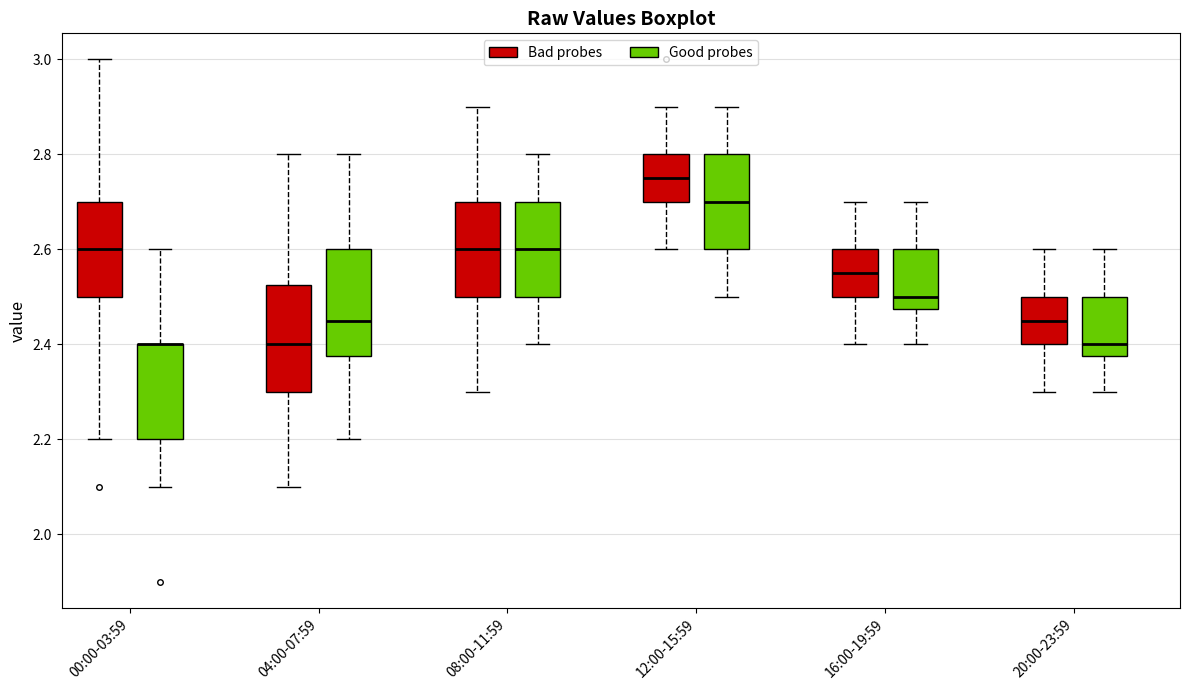

Reading left to right, transcribe this box plot: for each box, give where its median line is, the range the box spans, and where its two whiskers end, as read against the y-axis. The values are not printed on the chart, so give them approximately, as read against the axis.

00:00-03:59 (Bad probes): median 2.60, box 2.50 to 2.70, whiskers 2.20 to 3.00
00:00-03:59 (Good probes): median 2.40 (drawn on the box's upper edge), box 2.20 to 2.40, whiskers 2.10 to 2.60
04:00-07:59 (Bad probes): median 2.40, box 2.30 to 2.52, whiskers 2.10 to 2.80
04:00-07:59 (Good probes): median 2.46, box 2.38 to 2.60, whiskers 2.20 to 2.80
08:00-11:59 (Bad probes): median 2.60, box 2.50 to 2.70, whiskers 2.30 to 2.90
08:00-11:59 (Good probes): median 2.60, box 2.50 to 2.70, whiskers 2.40 to 2.80
12:00-15:59 (Bad probes): median 2.76, box 2.70 to 2.80, whiskers 2.60 to 2.90
12:00-15:59 (Good probes): median 2.70, box 2.60 to 2.80, whiskers 2.50 to 2.90
16:00-19:59 (Bad probes): median 2.56, box 2.50 to 2.60, whiskers 2.40 to 2.70
16:00-19:59 (Good probes): median 2.50, box 2.48 to 2.60, whiskers 2.40 to 2.70
20:00-23:59 (Bad probes): median 2.46, box 2.40 to 2.50, whiskers 2.30 to 2.60
20:00-23:59 (Good probes): median 2.40, box 2.38 to 2.50, whiskers 2.30 to 2.60